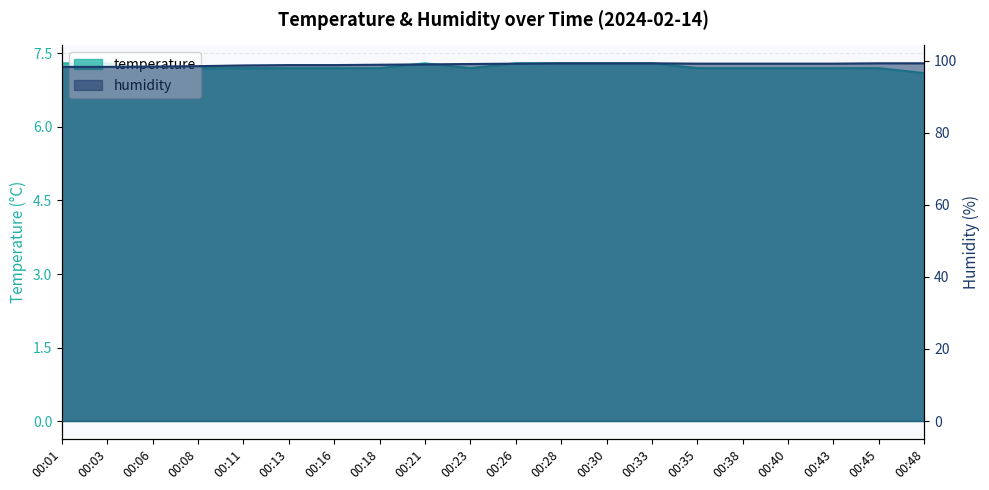

Rank the series at 00:28 from highest to lowest value.

humidity, temperature